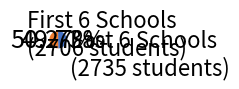

Count the number of slices in the pie.

2